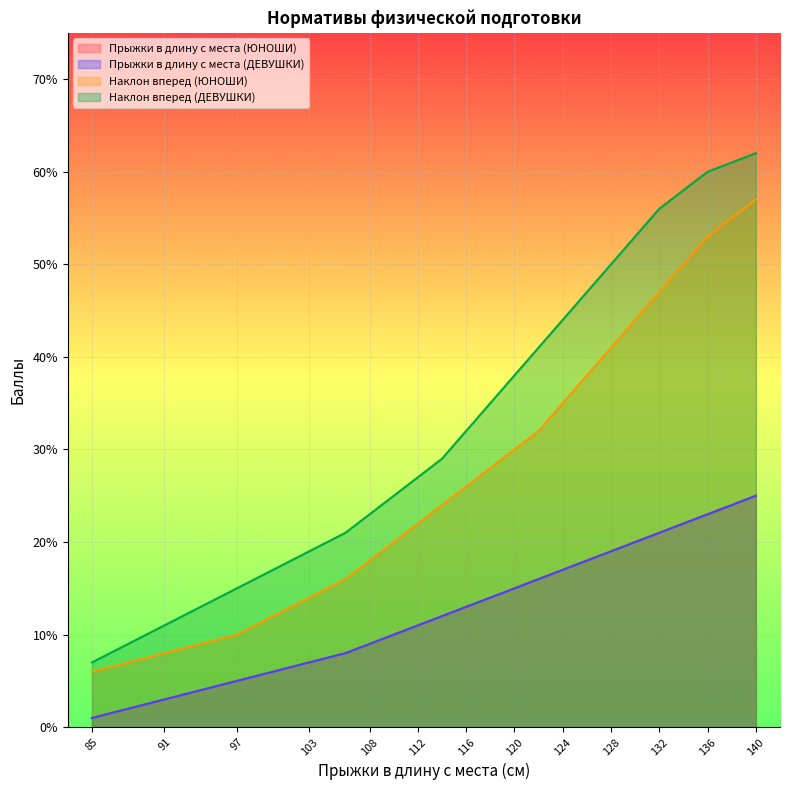

Which category has the highest value in the Прыжки в длину с места (ЮНОШИ) series?

140